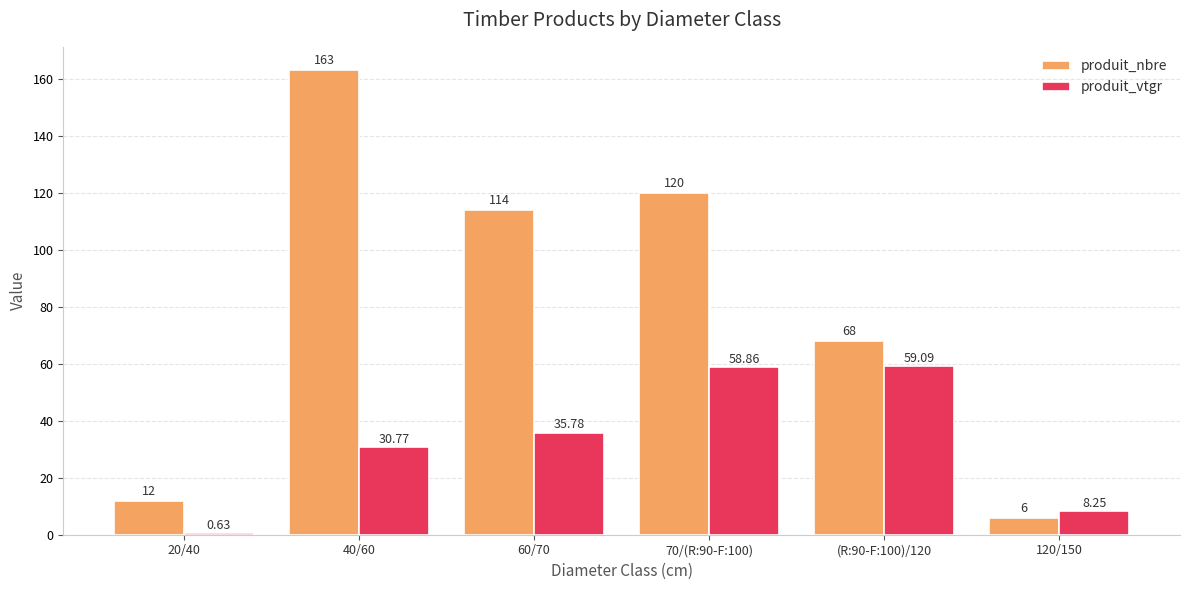

How many groups of bars are there?

6